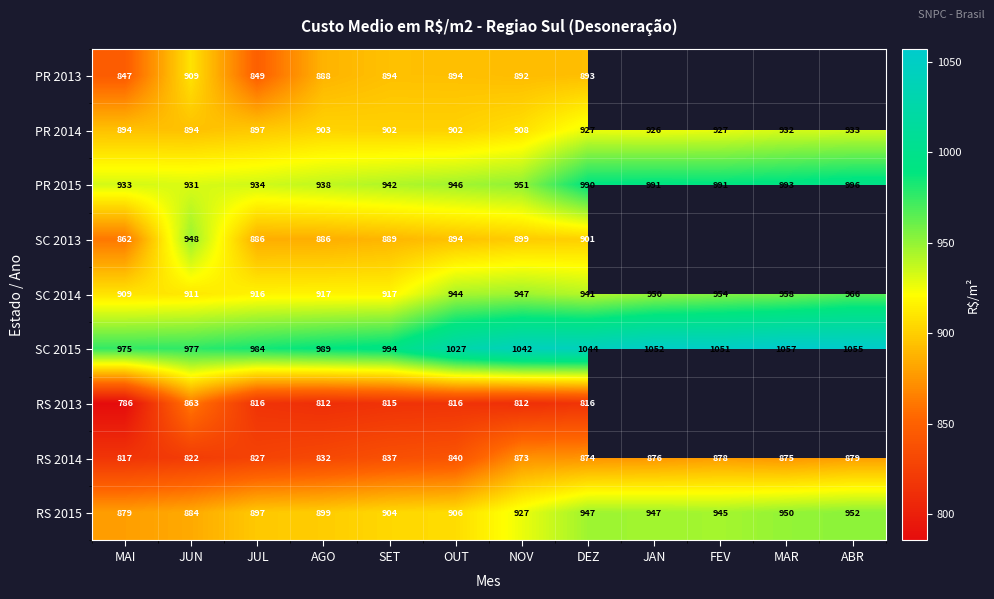

Rank the categories by SC 2015 value from lowest to highest.

MAI, JUN, JUL, AGO, SET, OUT, NOV, DEZ, FEV, JAN, ABR, MAR